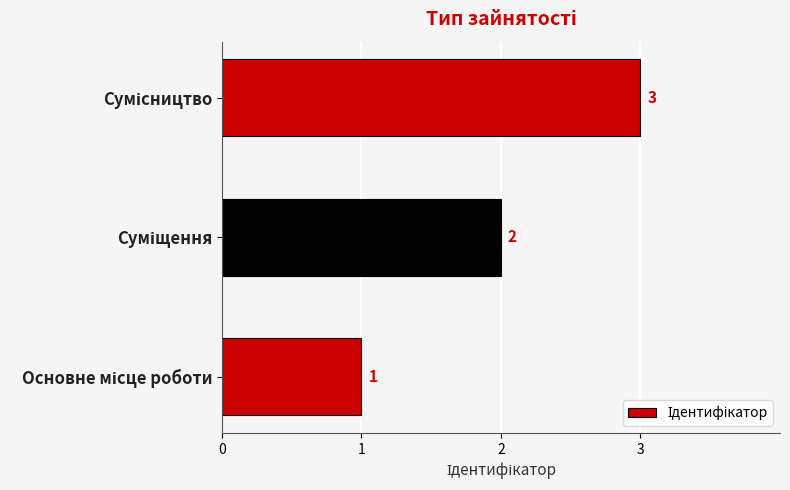

What is the maximum value shown in the chart?

3